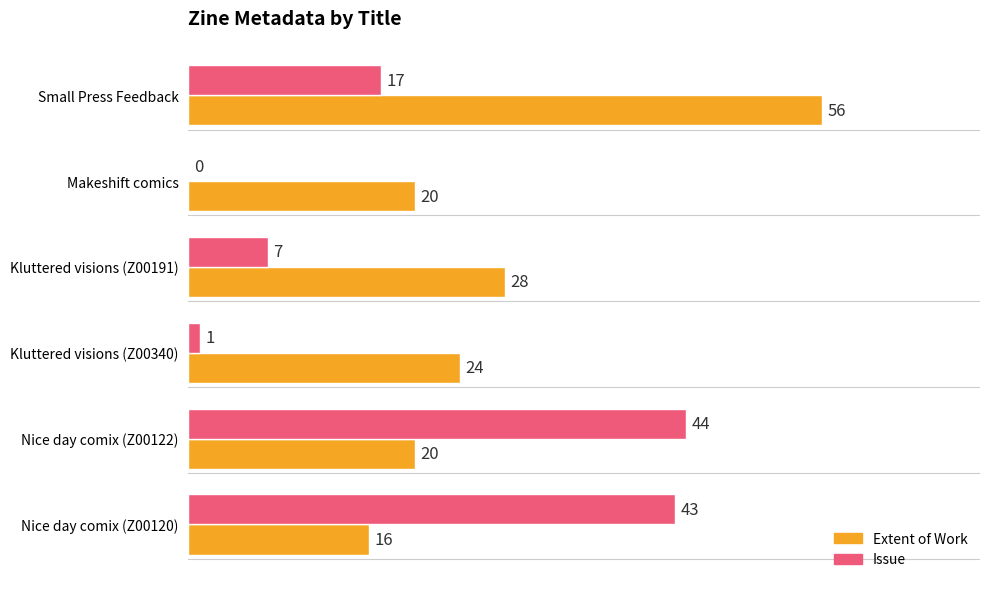

How many values in Issue are above zero?

5